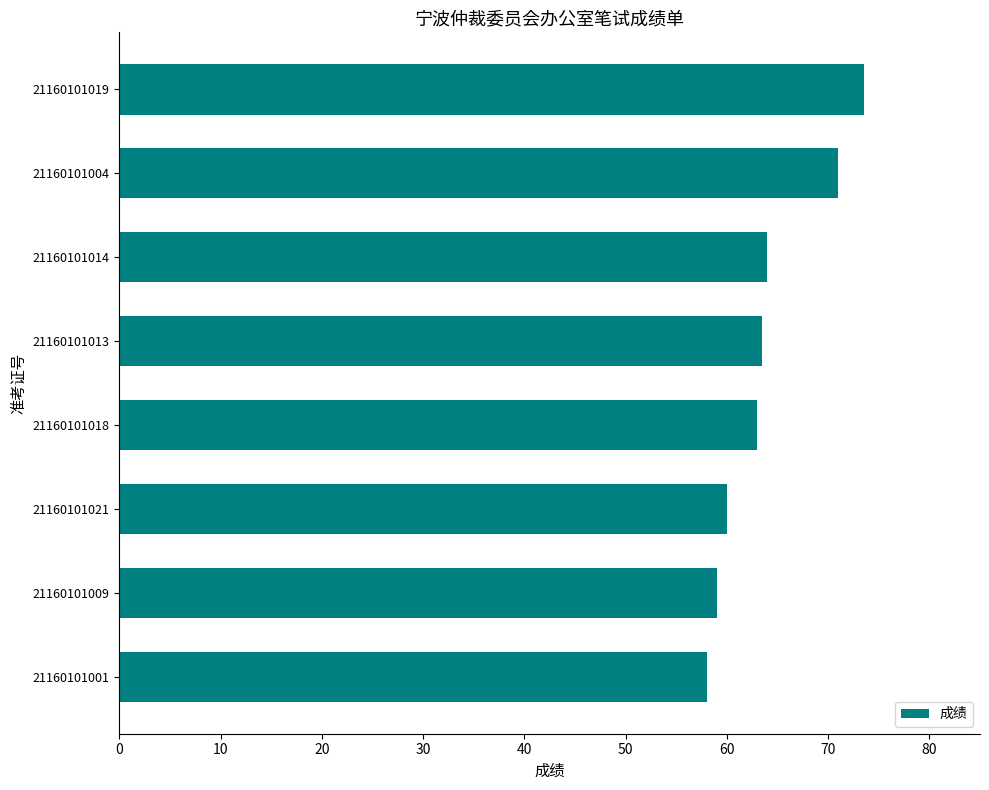

Which category has the lowest value across all series?

21160101001